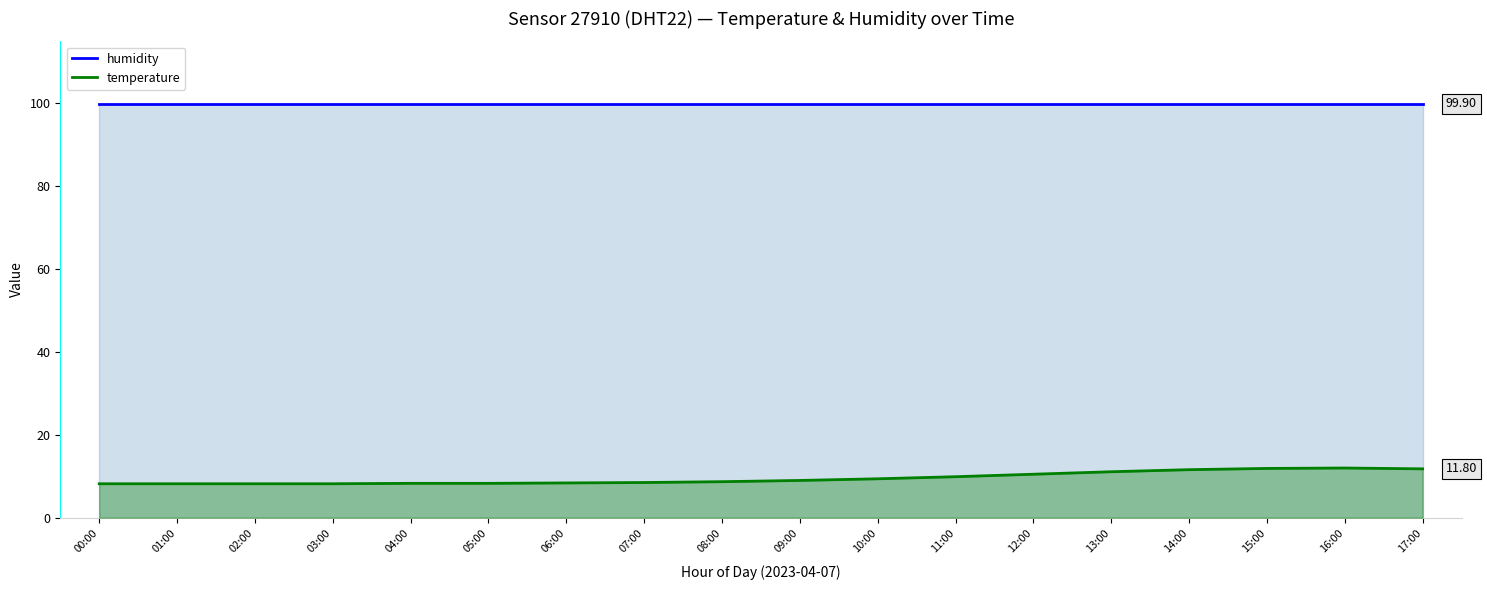

Count the number of categories in the chart.

18